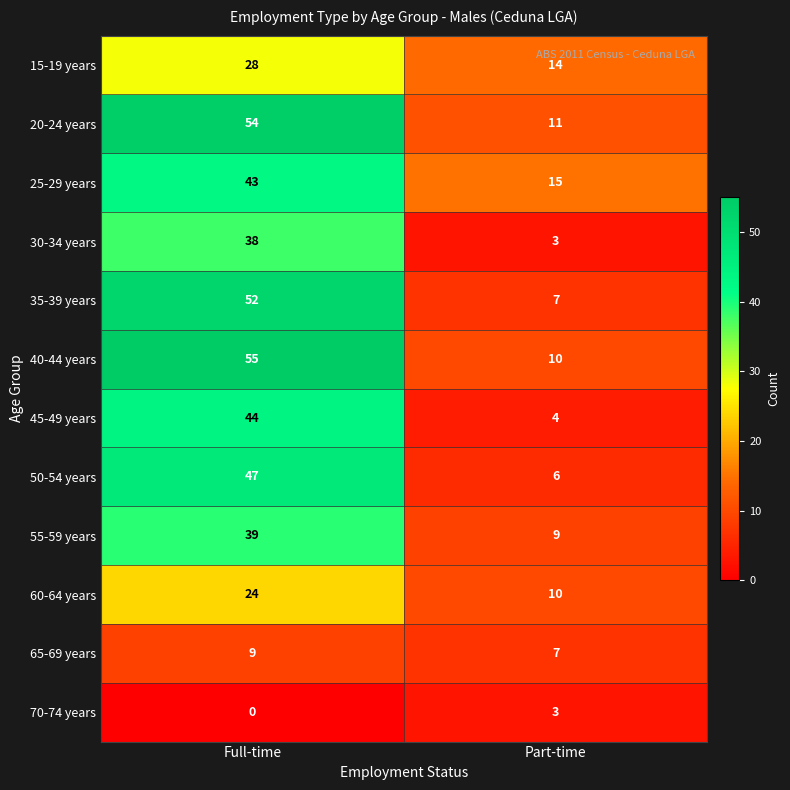

What is the total value across all series at Part-time?

99